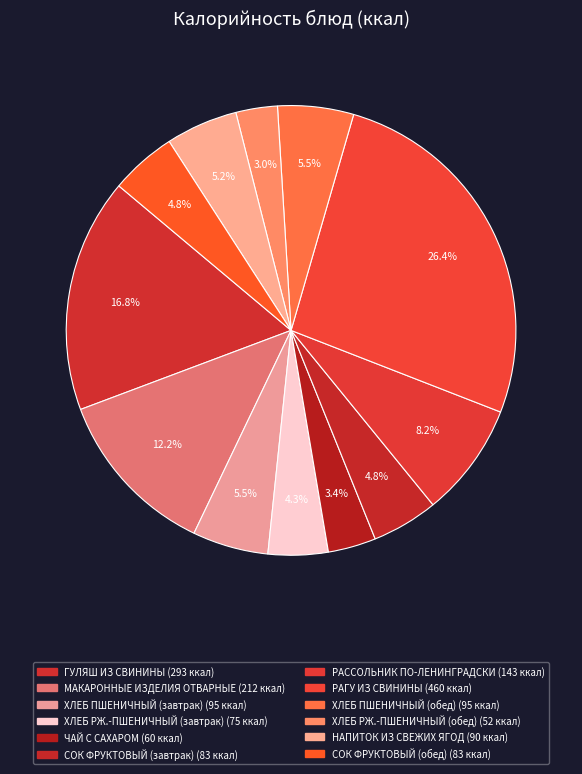

How many slices are in this pie chart?

12